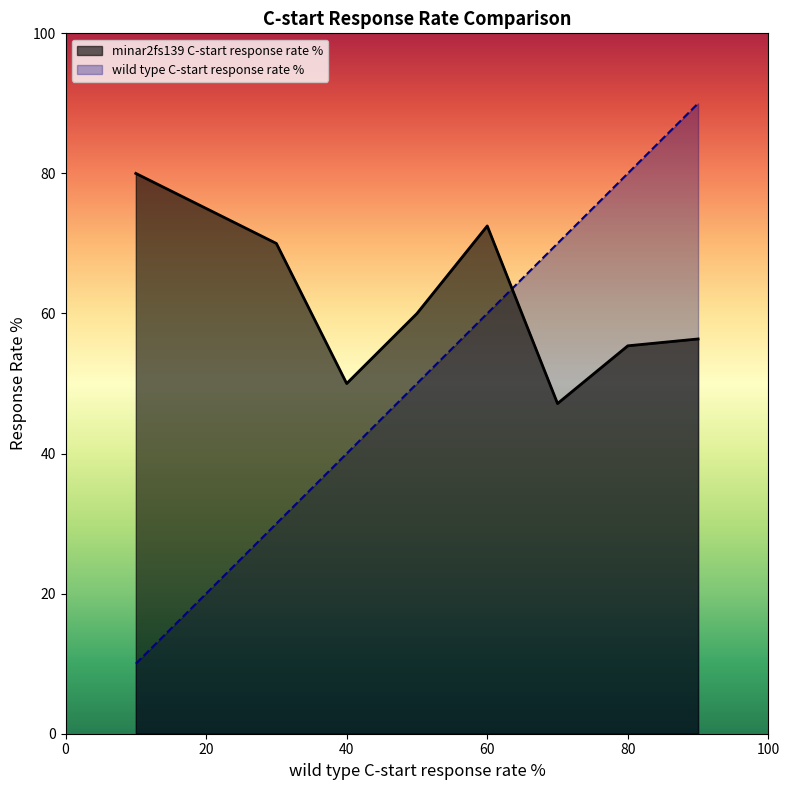

The minar2fs139 C-start response rate % series shows 66 at 5. True or false?

False